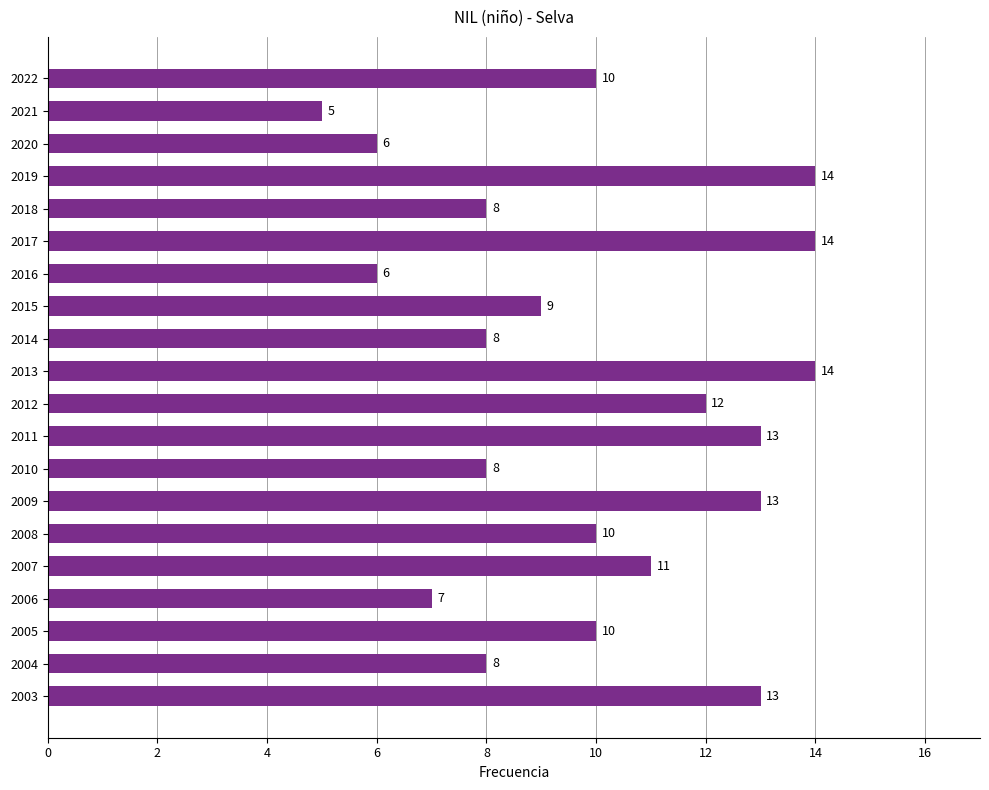

Where is the data nearest to the value 9?

2015